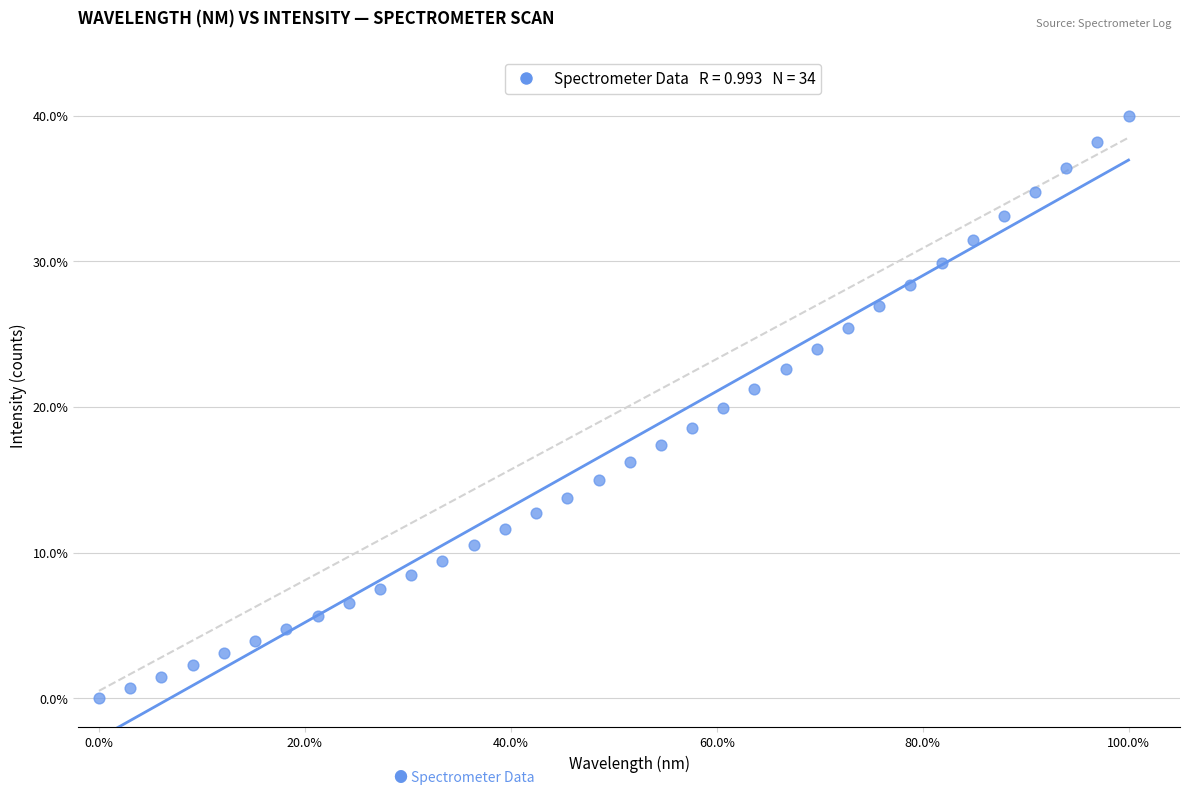

What is the range of Y values (max minus min)?

40.0